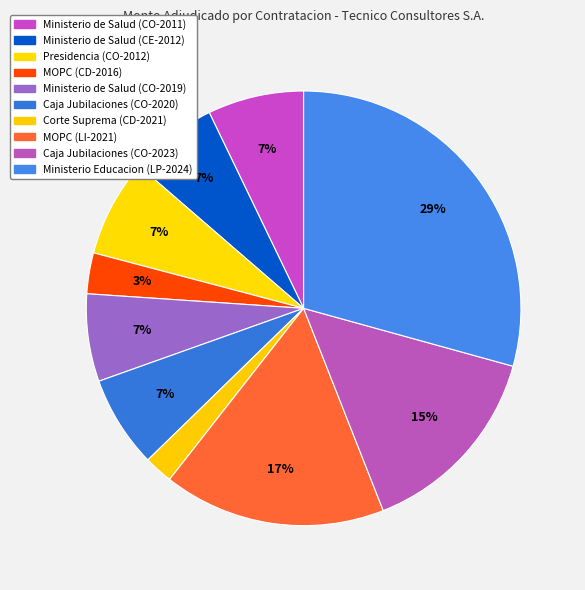

How many slices are in this pie chart?

10